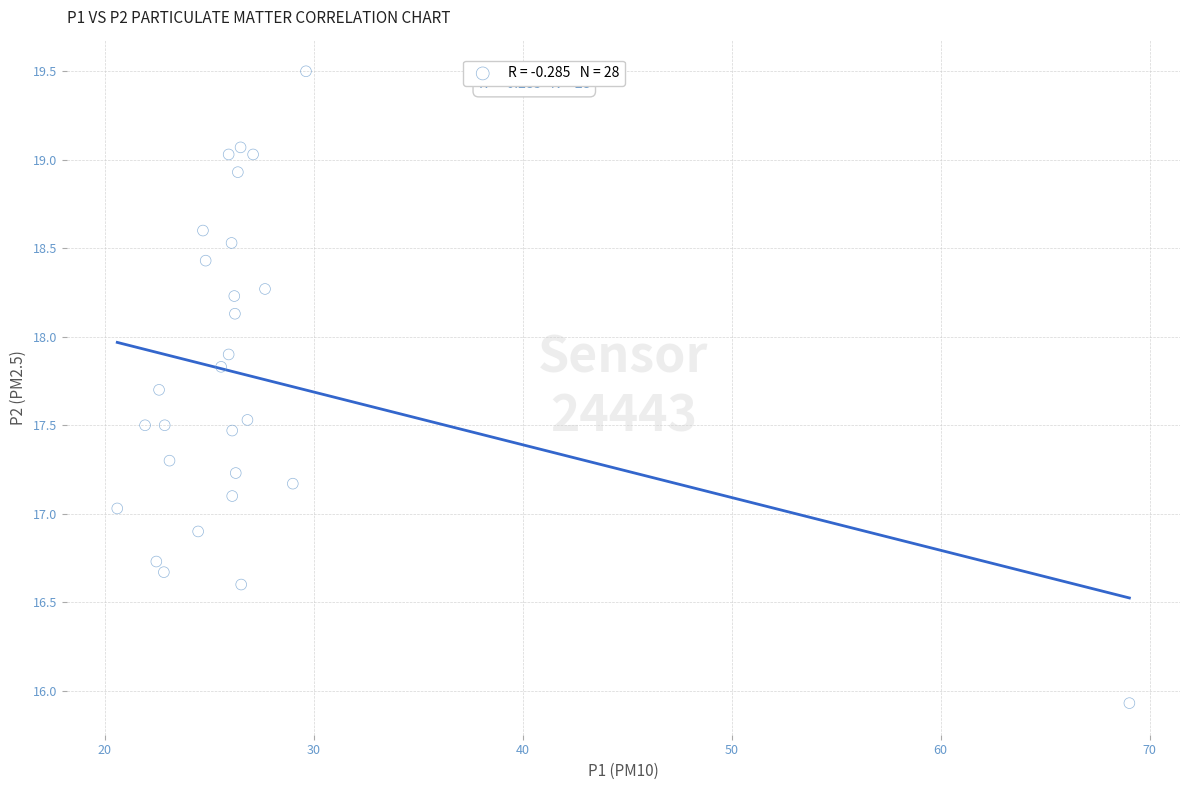

What is the range of Y values (max minus min)?

3.6